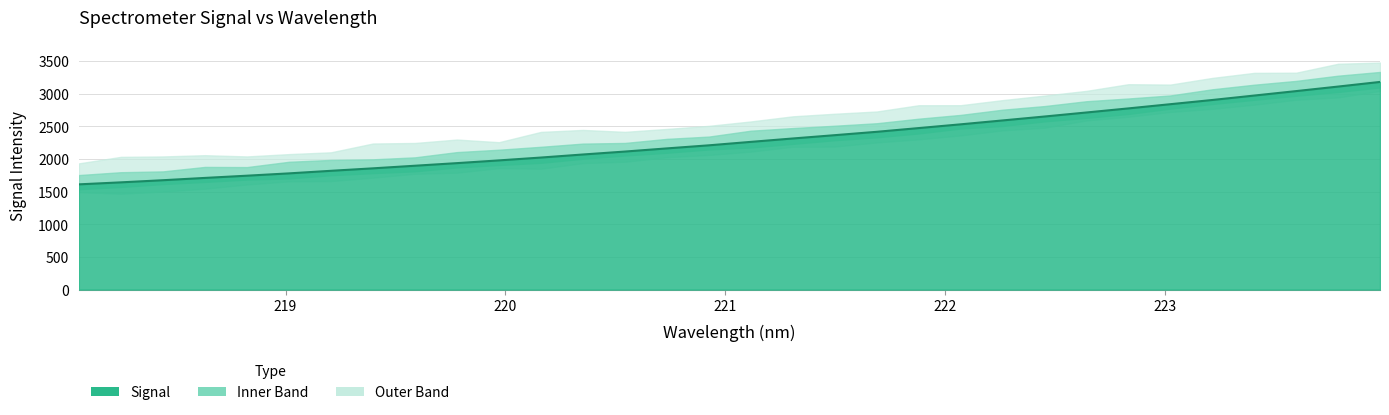

What is the sum of all values?

73310.4